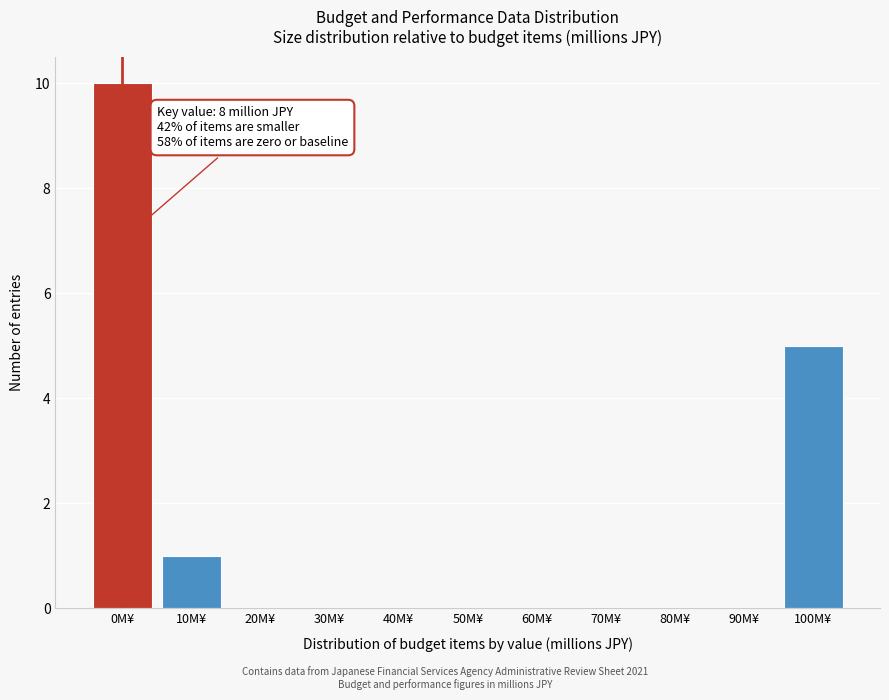

Reading right to left, extract all data points from this chart.

100M¥=5	90M¥=0	80M¥=0	70M¥=0	60M¥=0	50M¥=0	40M¥=0	30M¥=0	20M¥=0	10M¥=1	0M¥=10